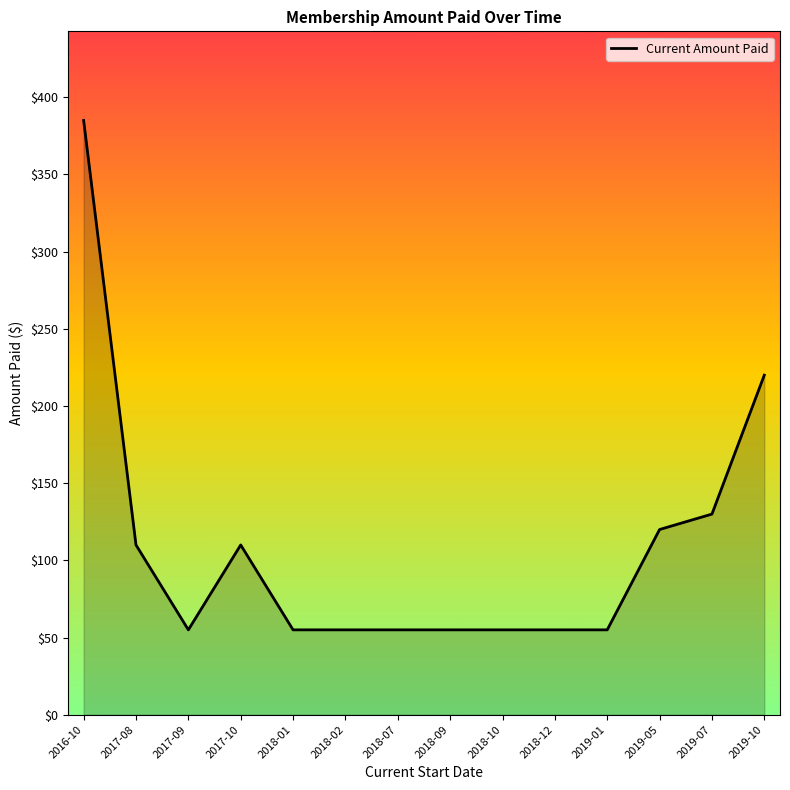

What is the difference between the second highest and second lowest values?

165